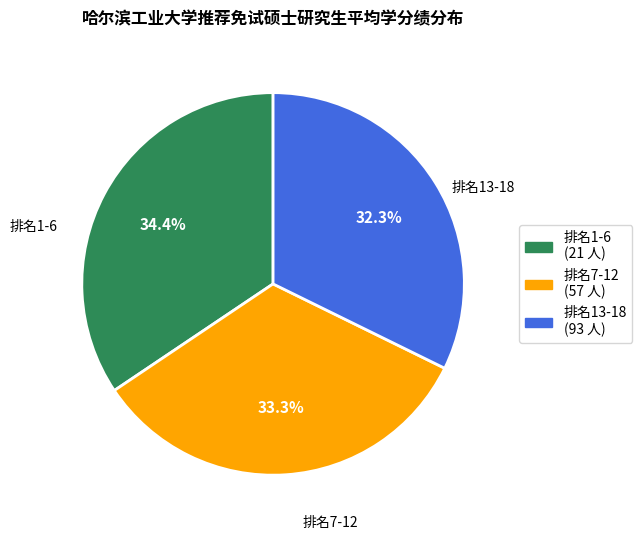

What is the largest slice in the pie chart?

排名1-6